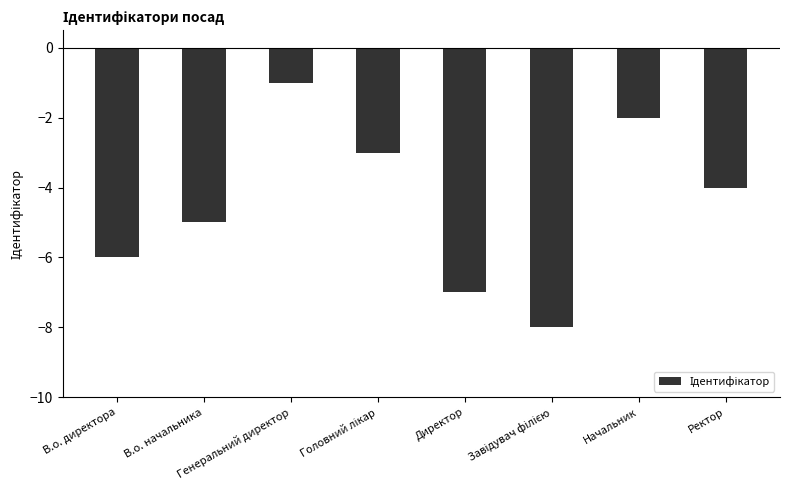

Where does the data first go above -4?

Генеральний директор